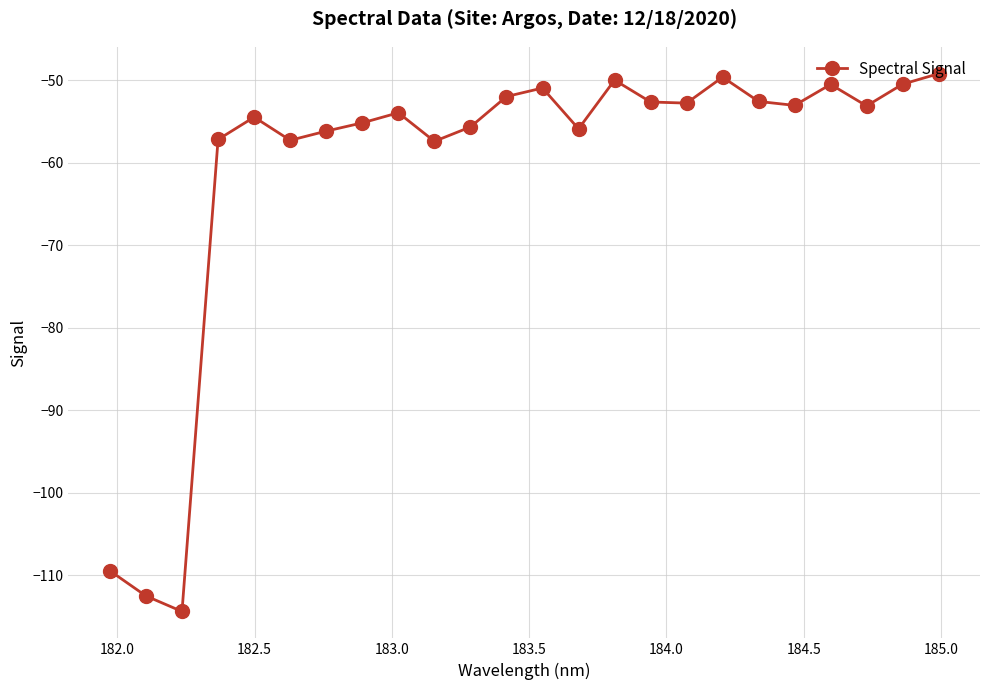

What is the value of the 9th point from the left?

-53.9